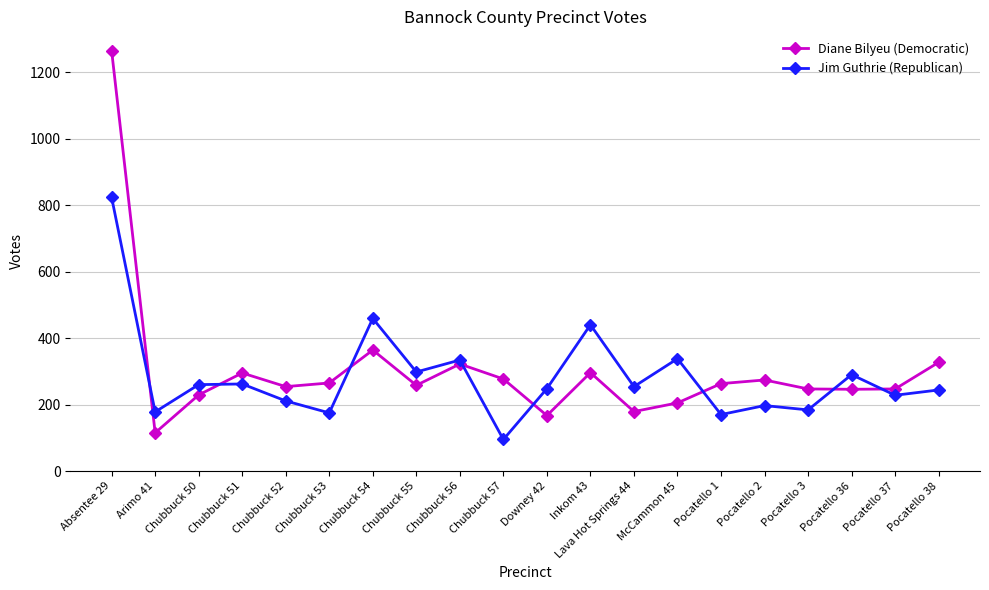

Rank the series at Chubbuck 57 from highest to lowest value.

Diane Bilyeu (Democratic), Jim Guthrie (Republican)